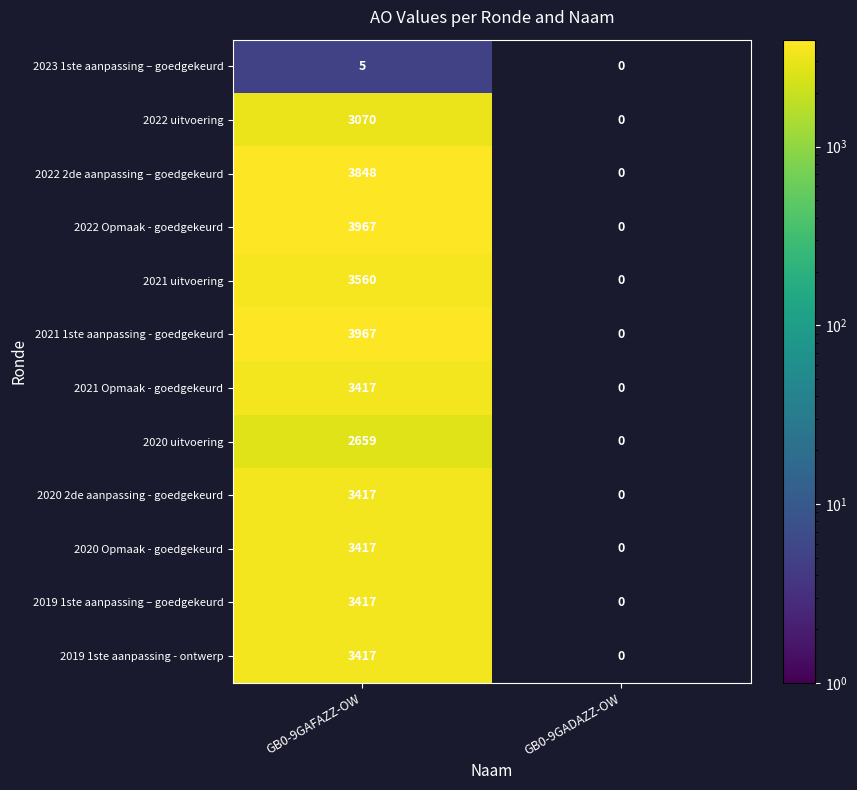

True or false: 2019 1ste aanpassing – goedgekeurd has a value of 0 at GB0-9GADAZZ-OW.

True